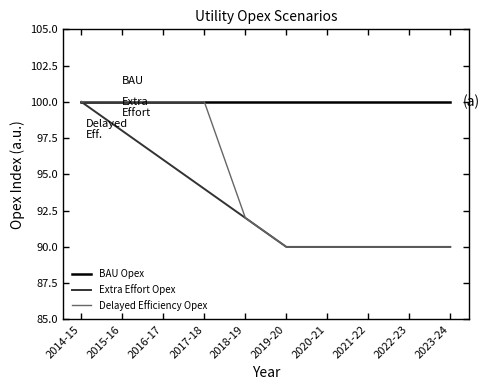

Reading left to right, list all the values displayed in this chart.

BAU Opex: 100	100	100	100	100	100	100	100	100	100
Extra Effort Opex: 100	98	96	94	92	90	90	90	90	90
Delayed Efficiency Opex: 100	100	100	100	92	90	90	90	90	90